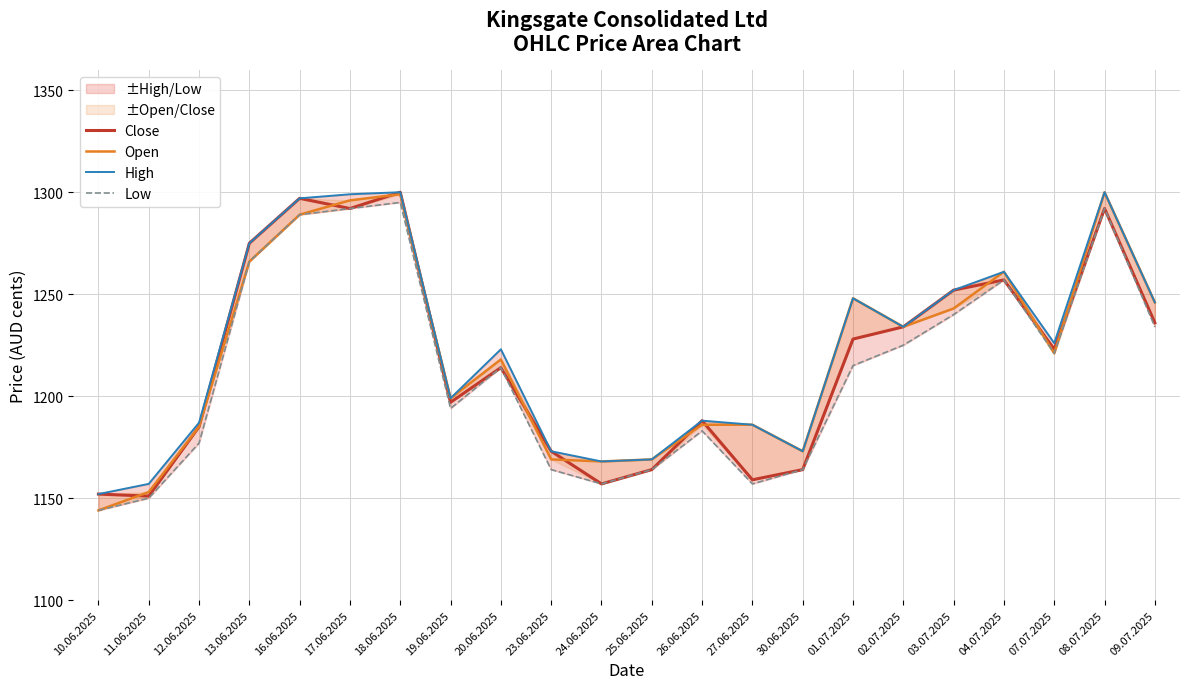

What is the difference between the High values at 27.06.2025 and 16.06.2025?

111